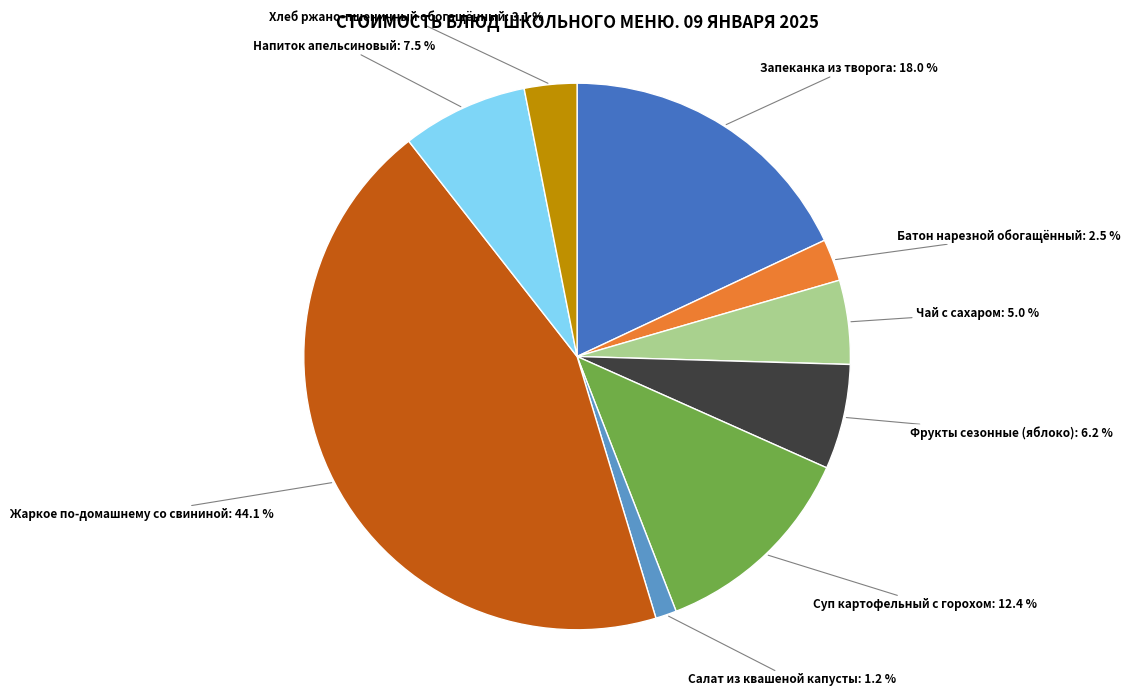

To the nearest percent, what percentage of the pie is Жаркое по-домашнему со свининой?

44%